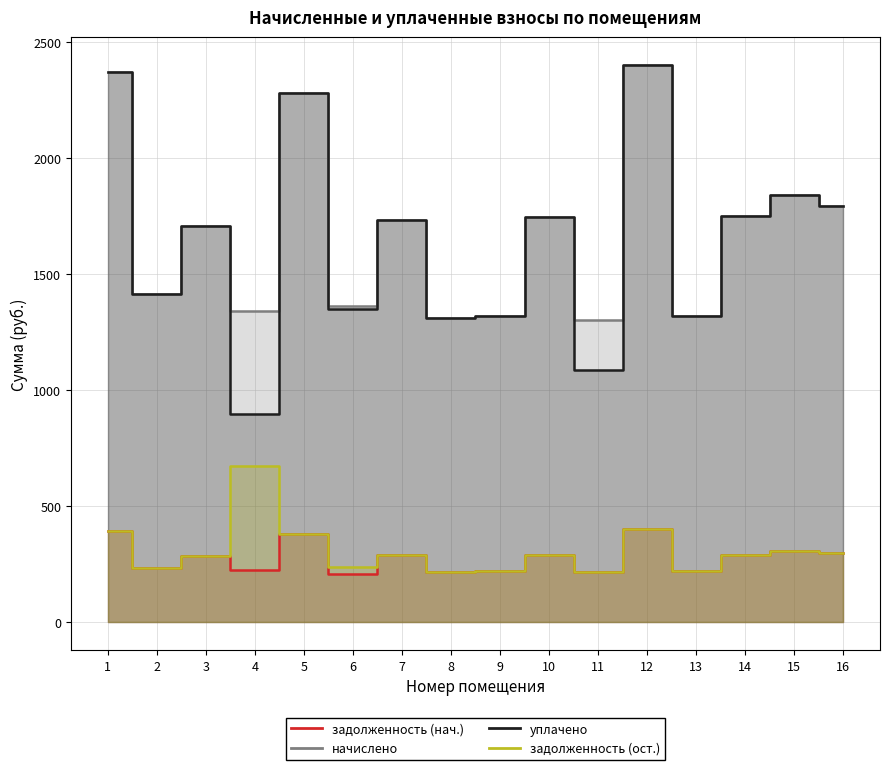

Which series changed the most between 3 and 9?

начислено